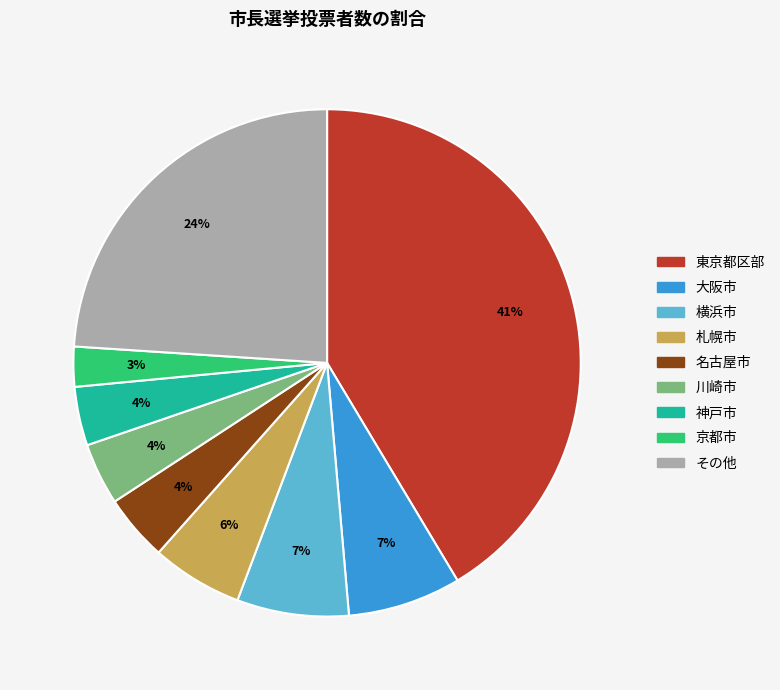

What percentage is the 川崎市 slice, to the nearest percent?

4%